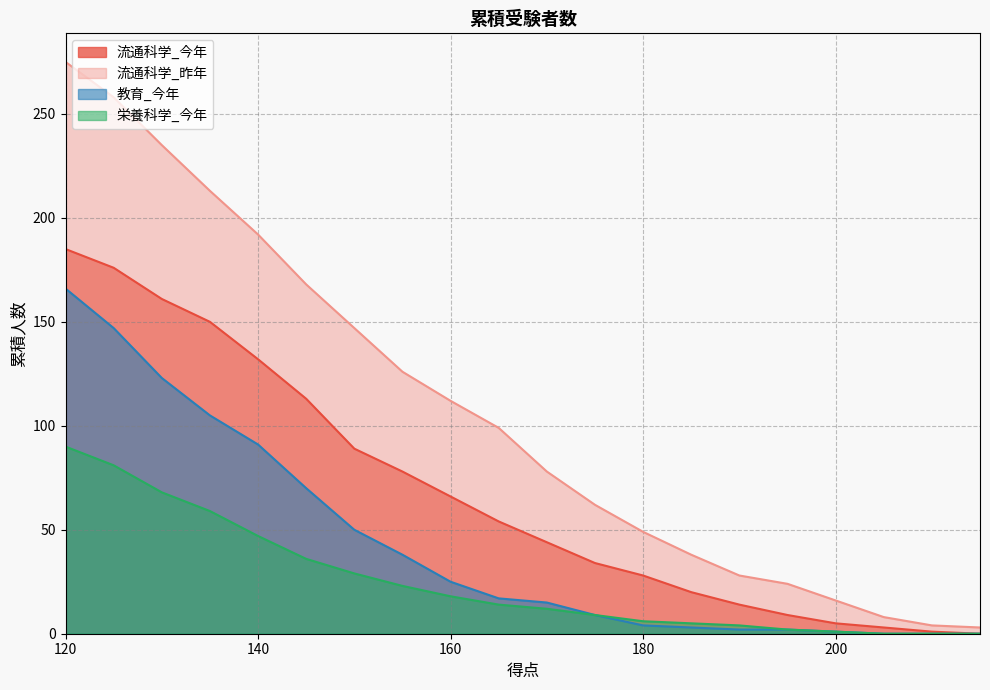

At which label does 栄養科学_今年 first exceed 14?

120